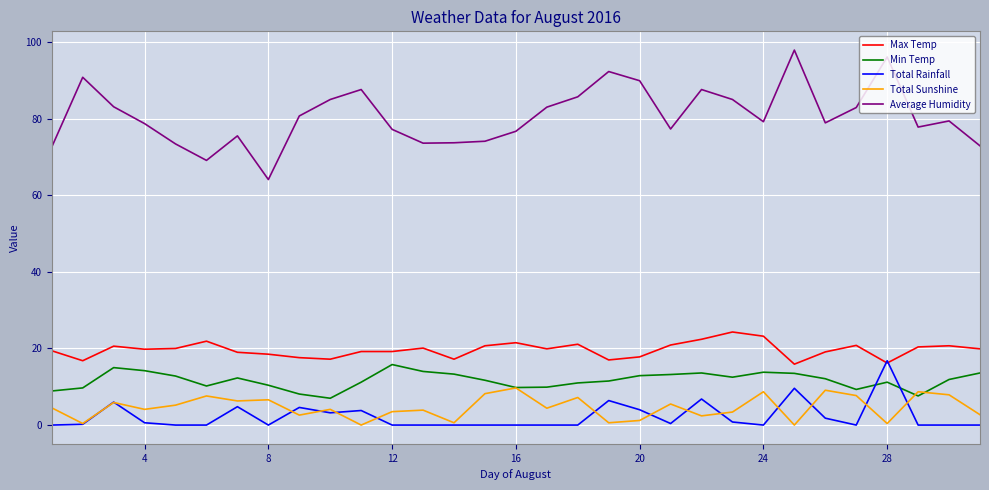

True or false: Min Temp has more than 1 interior local peaks.

True